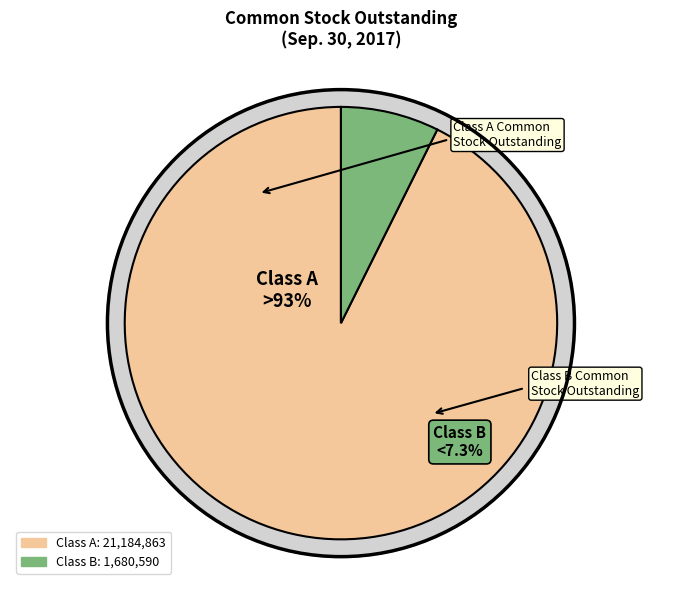

Which slice is the largest?

Class A Common Stock Outstanding